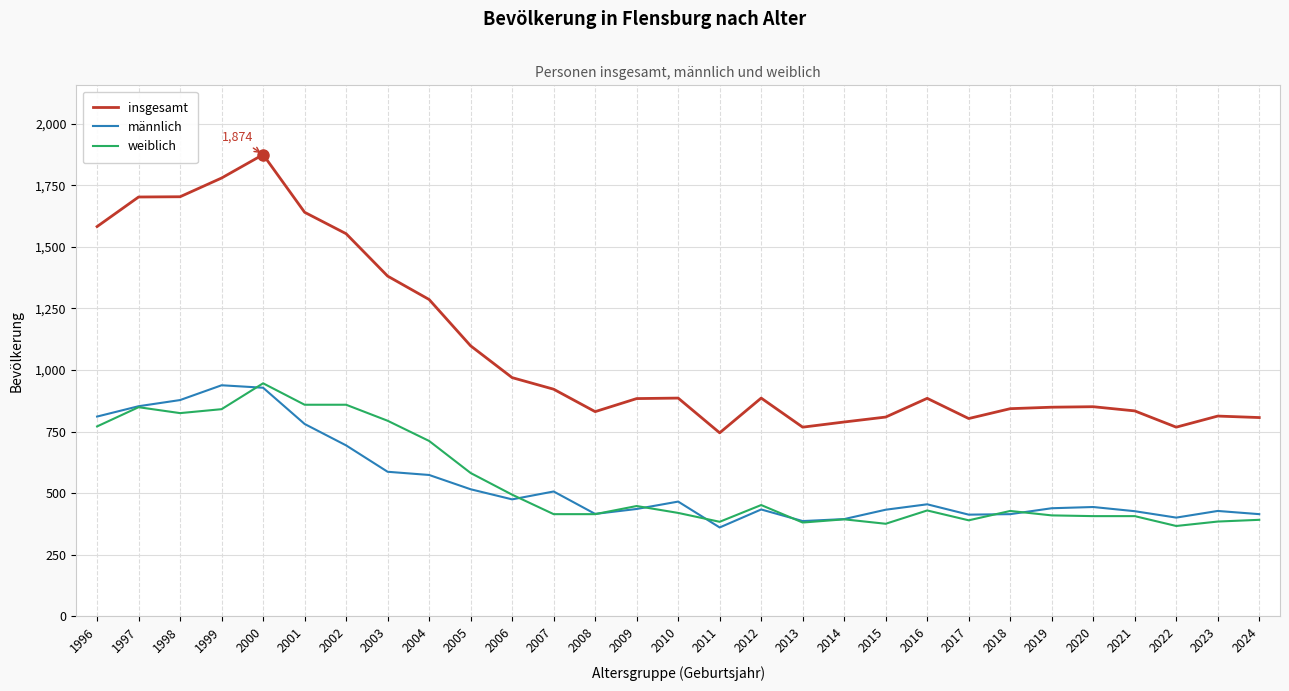

Which series changed the most between 2021 and 2013?

insgesamt